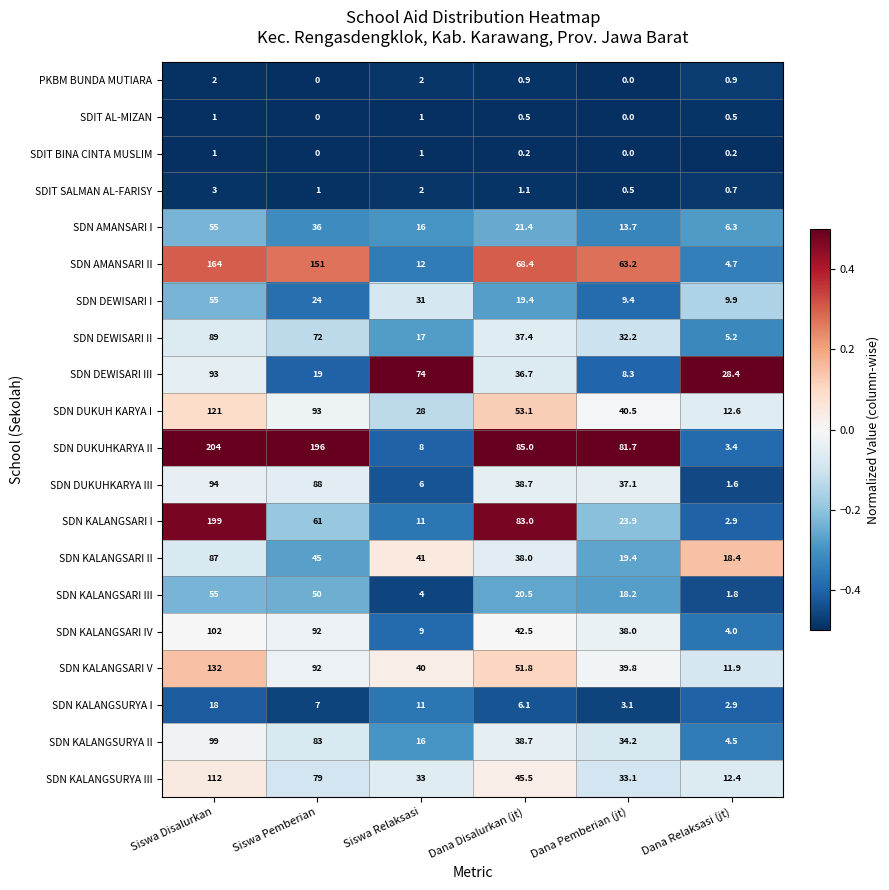

What is the lowest value of the SDN KALANGSURYA I series?

2.9